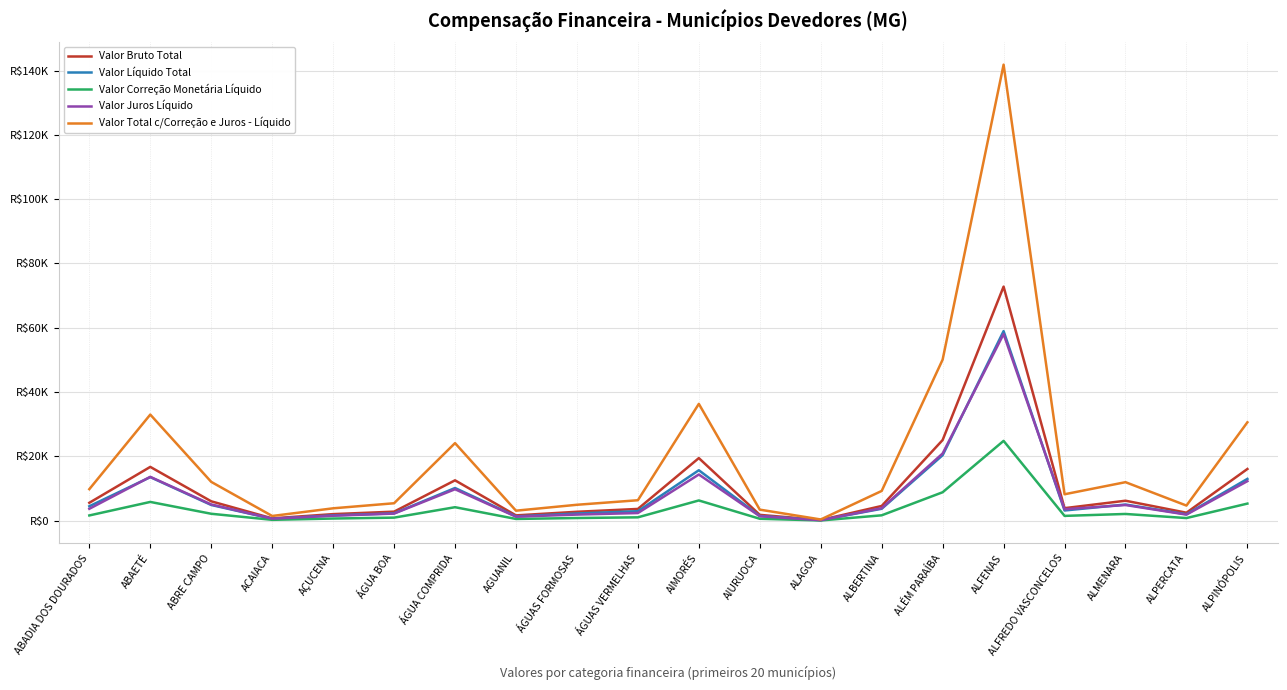

Which series has the largest total across all categories?

Valor Total c/Correção e Juros - Líquido